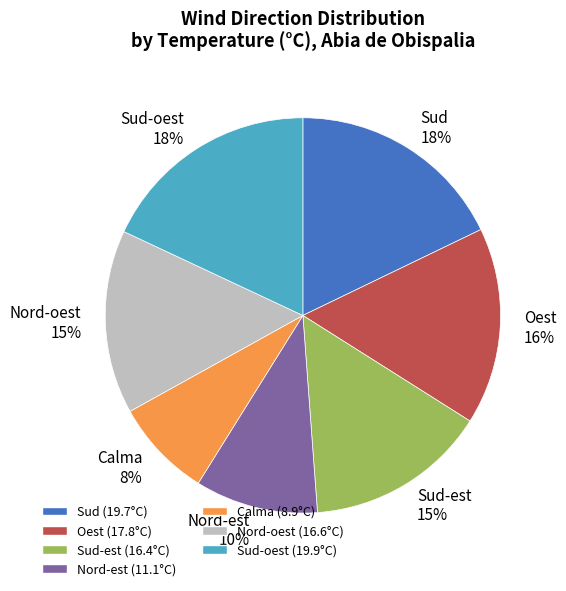

Do Nord-oest 15% and Sud-oest 18% together represent more than half of the pie?

No